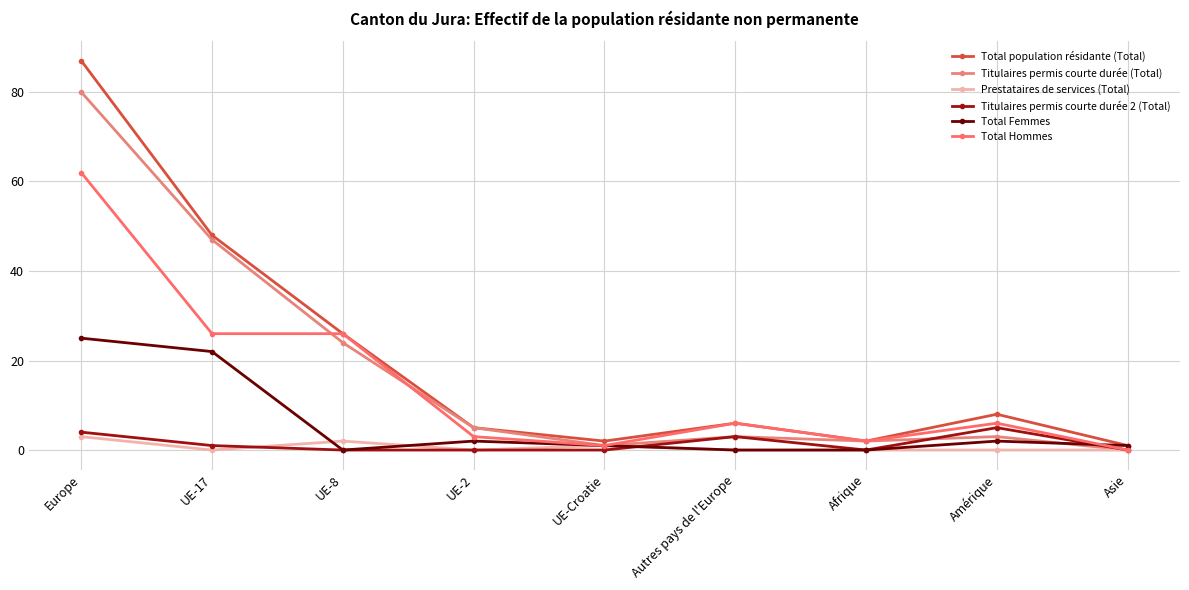

What is the sum of all Total population résidante (Total) values?

185